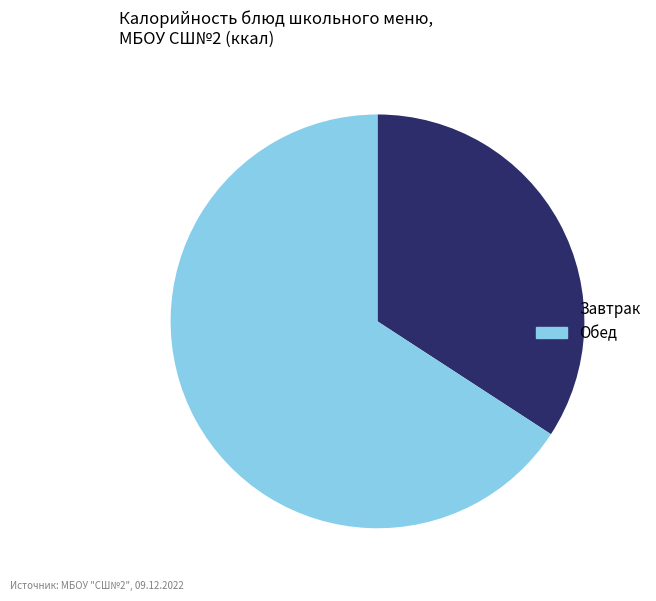

Does any single category account for the majority?

Yes